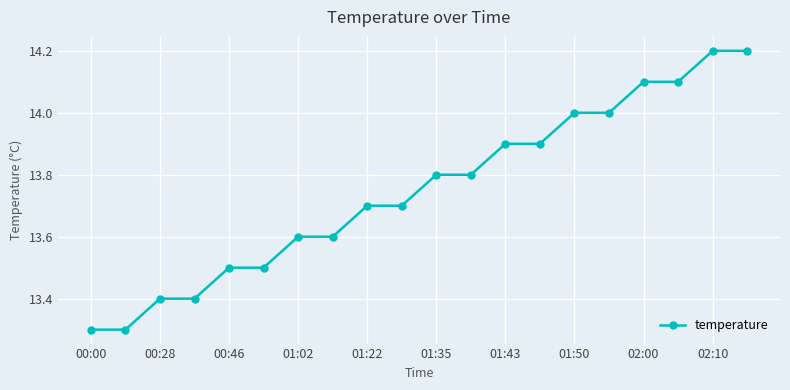

What is the value of the 8th point from the left?

13.6